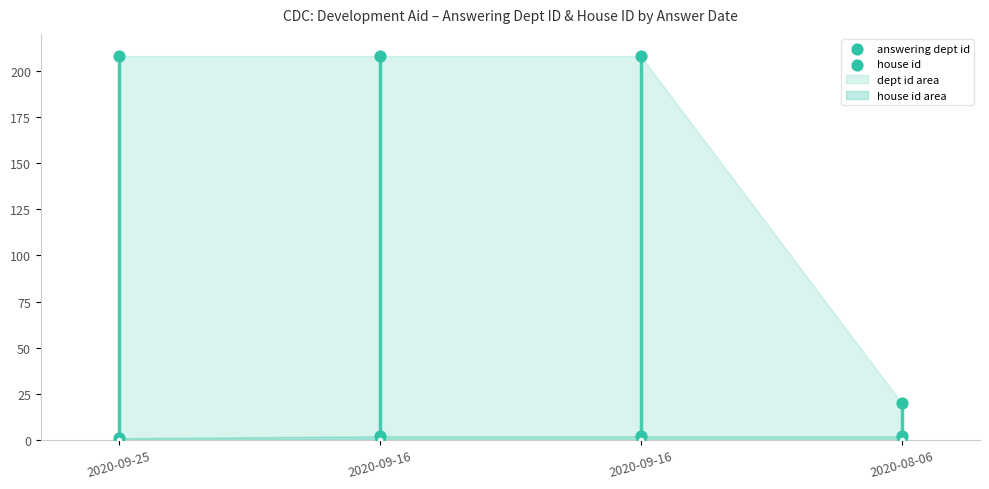

Which series has the largest Y range (max minus min)?

answering dept id